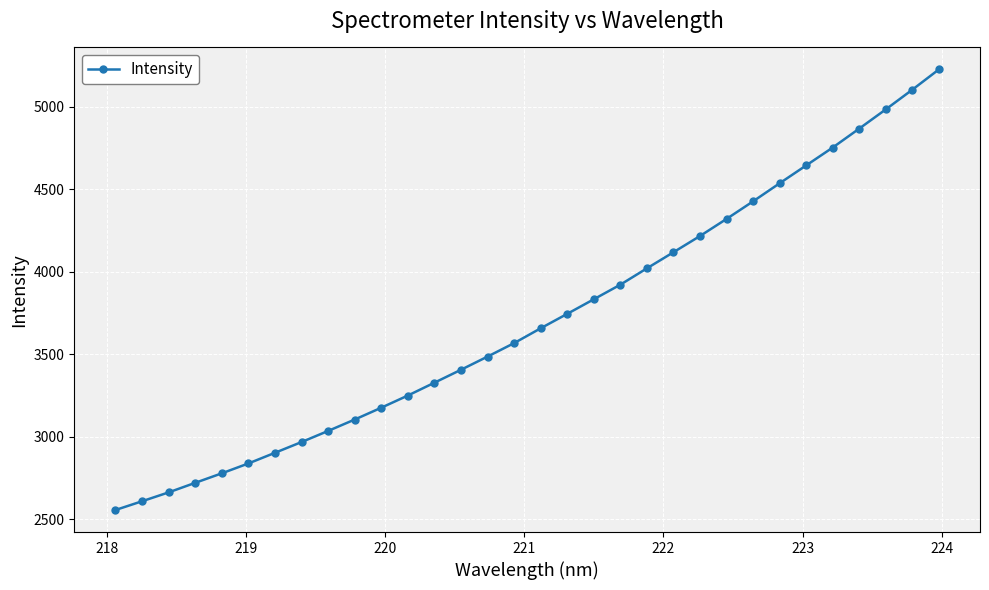

What is the difference between the second highest and second lowest values?

2492.5